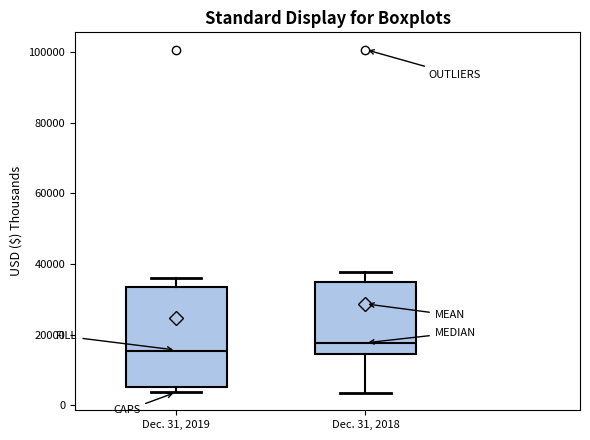

Reading left to right, transcribe this box plot: for each box, give where its median line is, the range the box spans, and where its two whiskers end, as read against the y-axis. The values are not printed on the chart, so give them approximately, as read against the axis.

Dec. 31, 2019: median 16000, box 6000 to 34000, whiskers 4000 to 36000
Dec. 31, 2018: median 18000, box 14000 to 34000, whiskers 4000 to 38000